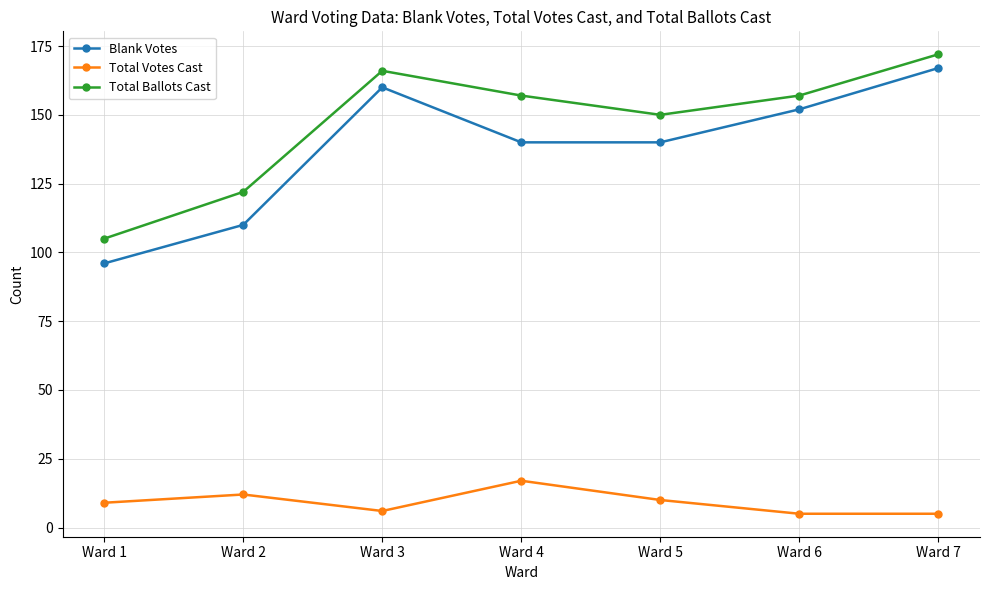

Between Ward 2 and Ward 7, which series saw the biggest shift?

Blank Votes